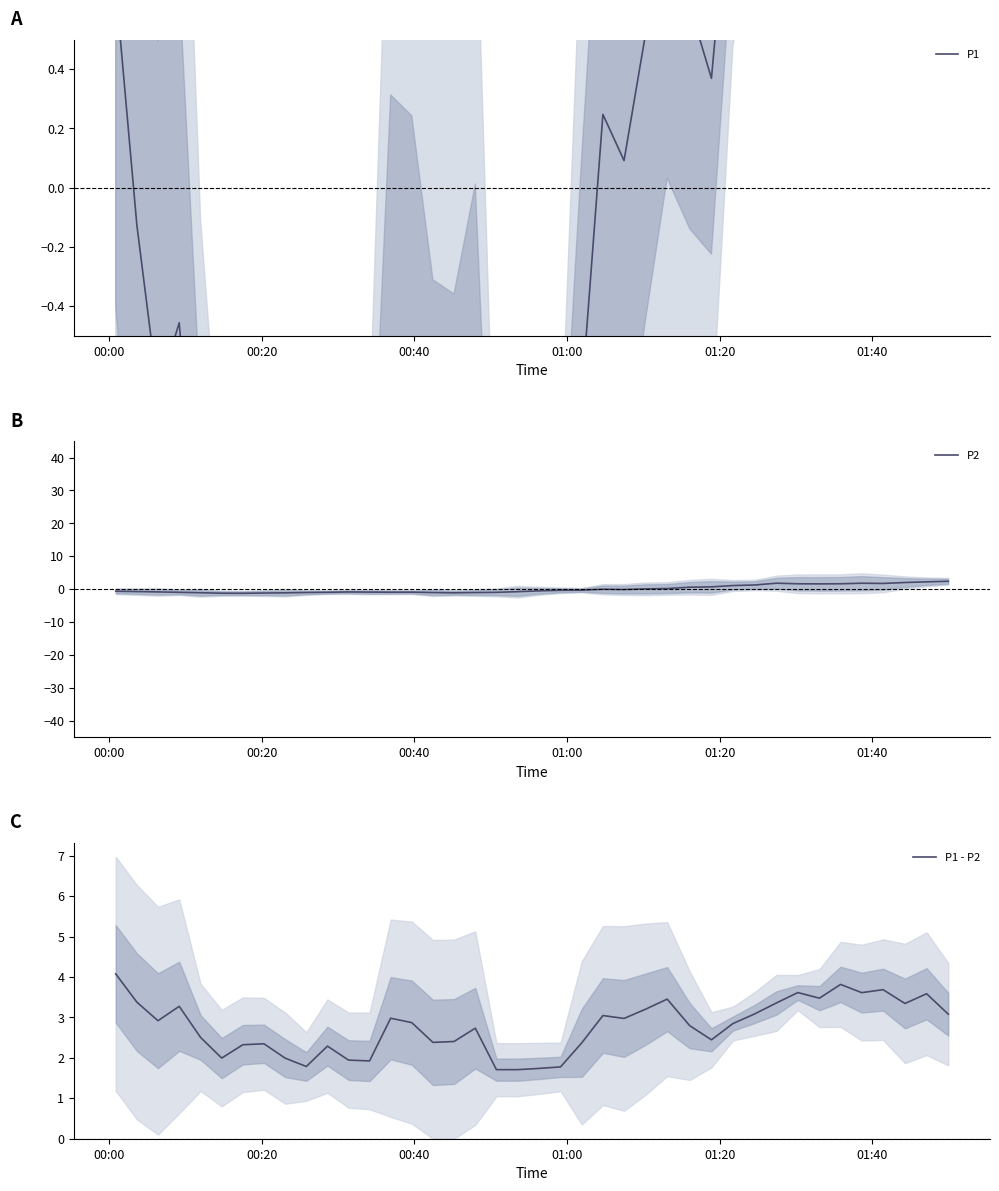

What is the maximum value for P2?

2.4